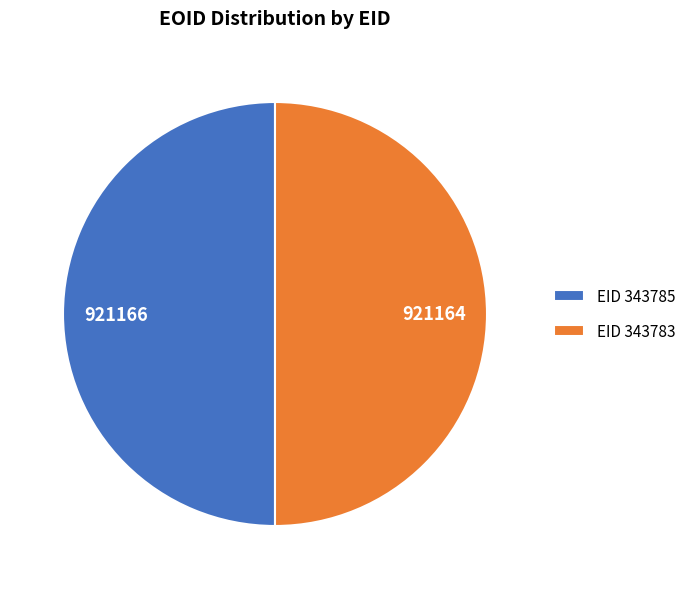

The EID 343783 slice represents 64% of the pie. True or false?

False